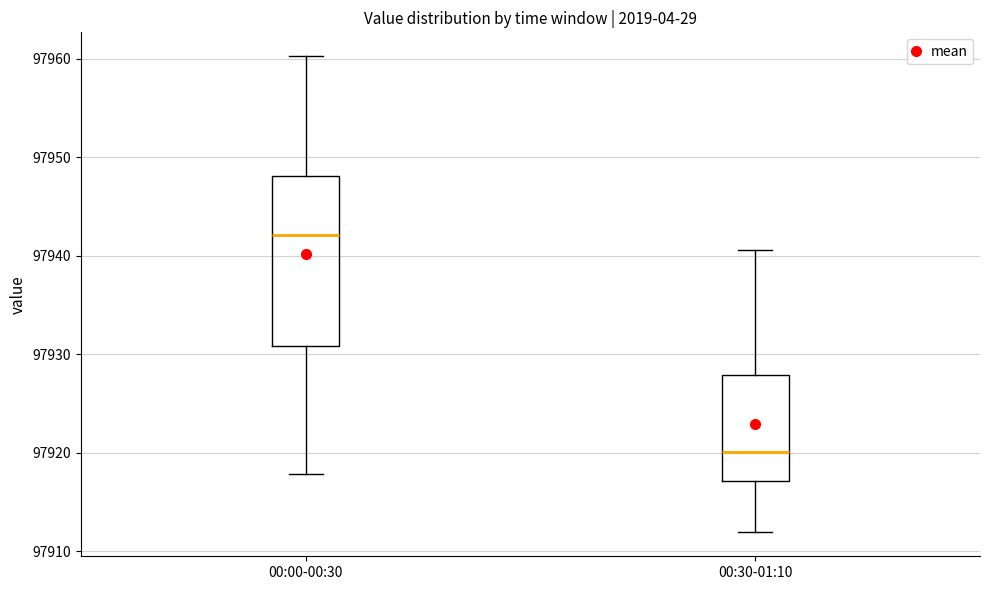

Which box has the highest median line?

00:00-00:30